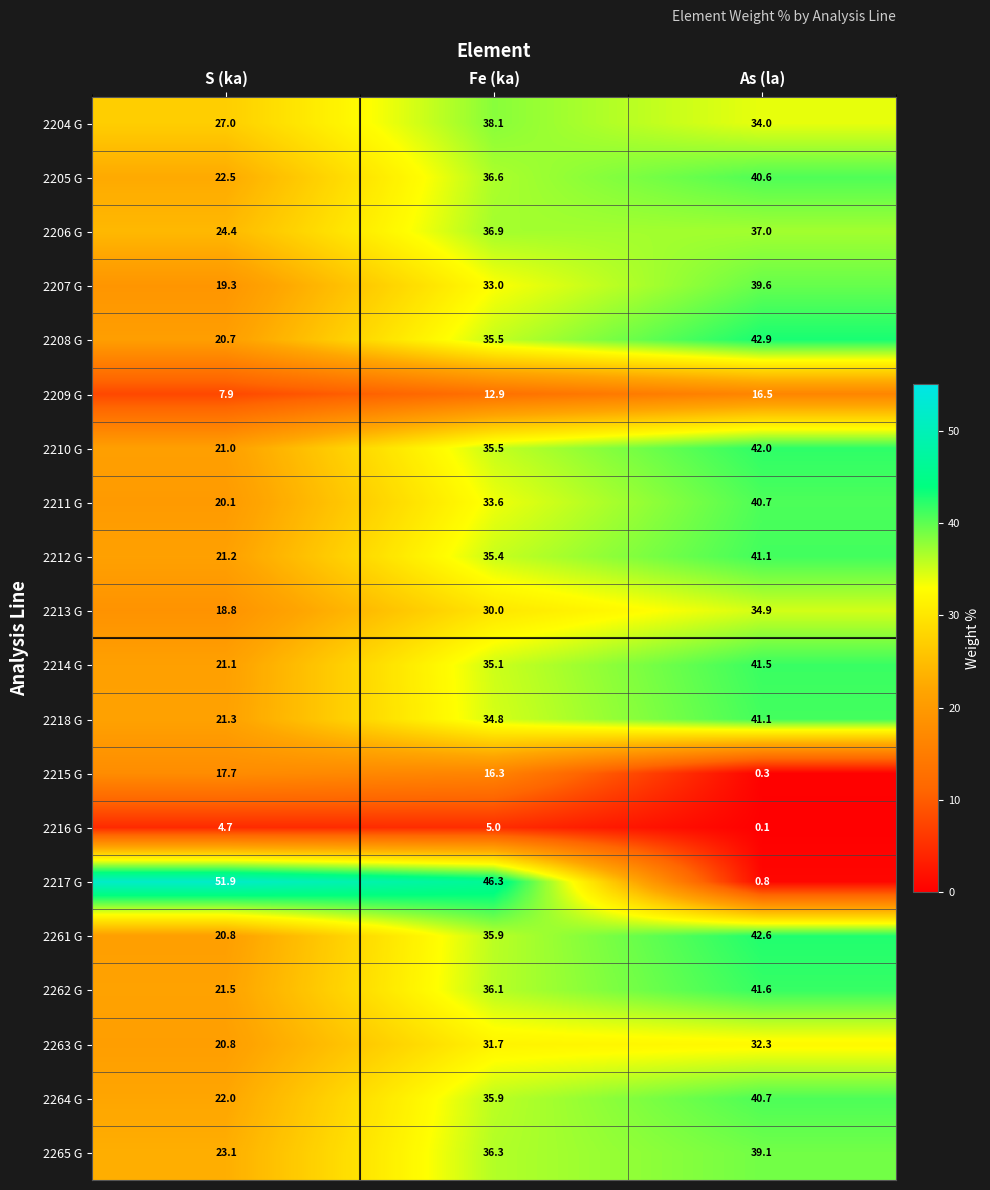

What is the difference between the second highest and minimum values in the 2205 G series?

14.1